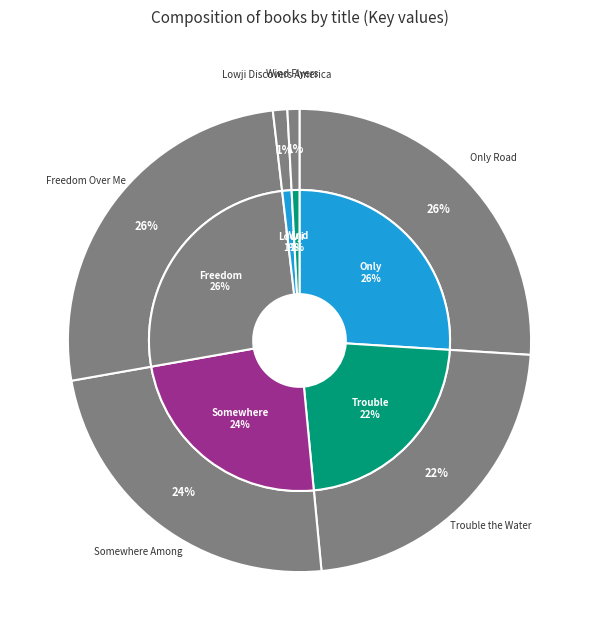

Is there any slice that represents more than half of the pie?

No